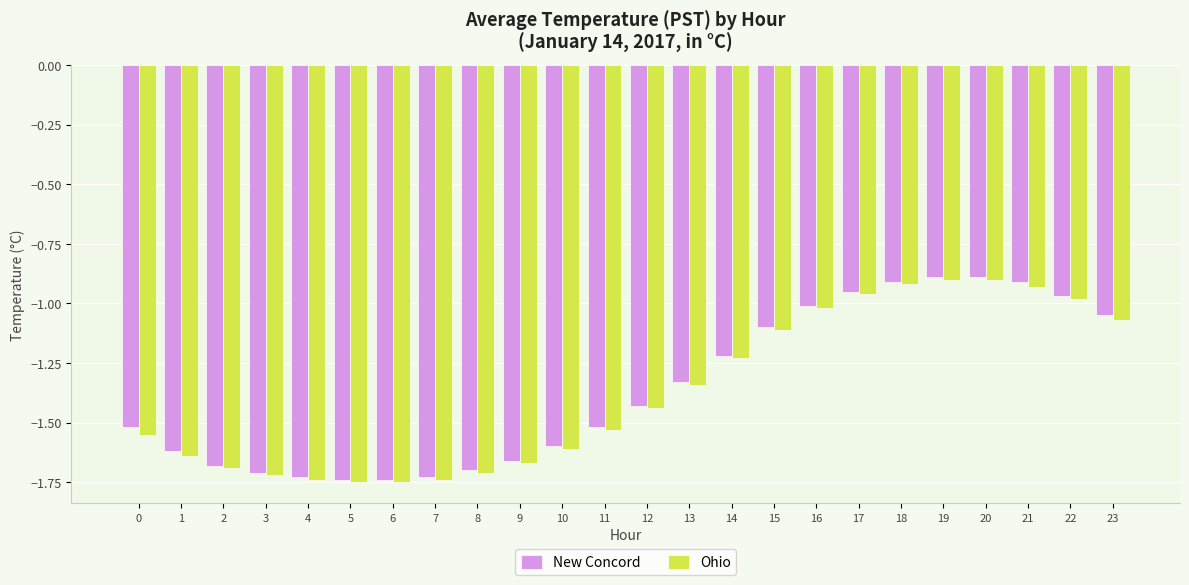

What is the difference between the Ohio values at 22 and 13?

0.4